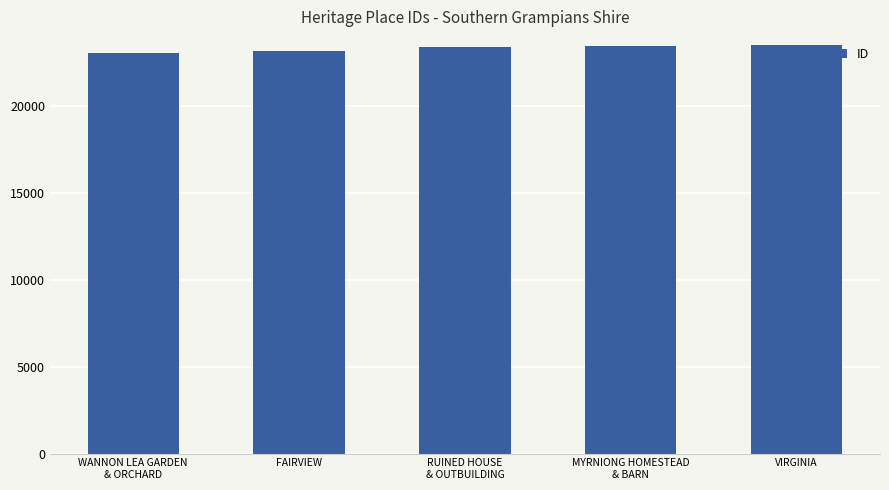

How many distinct data groups are displayed?

1